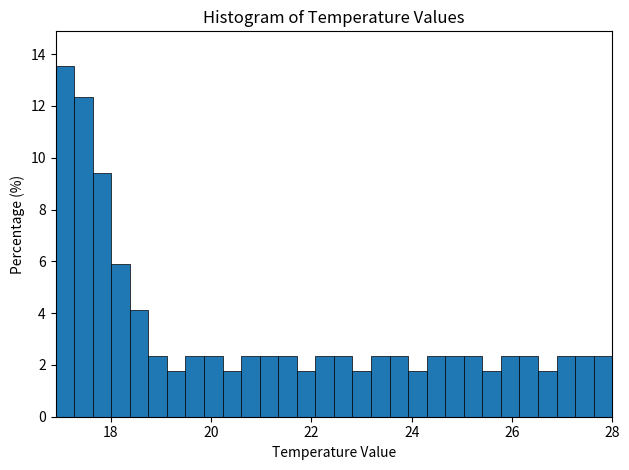

Around what value on the x-axis is the tallest bar? Give the approximate position of its centre, as read against the axis.

17.0